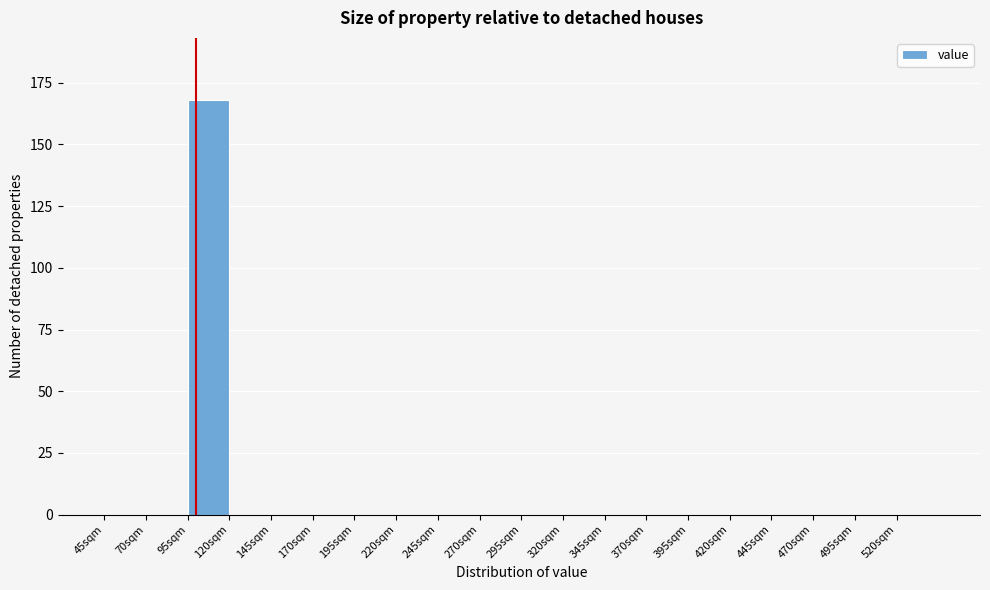

Reading left to right, list every bar in this chart as the range it spans on the x-axis followed by its height. The values are not printed on the chart, so give them approximately, as read against the axis.

45 to 70: 0
70 to 95: 0
95 to 120: 170
120 to 145: 0
145 to 170: 0
170 to 195: 0
195 to 220: 0
220 to 245: 0
245 to 270: 0
270 to 295: 0
295 to 320: 0
320 to 345: 0
345 to 370: 0
370 to 395: 0
395 to 420: 0
420 to 445: 0
445 to 470: 0
470 to 495: 0
495 to 520: 0
520 to 545: 0